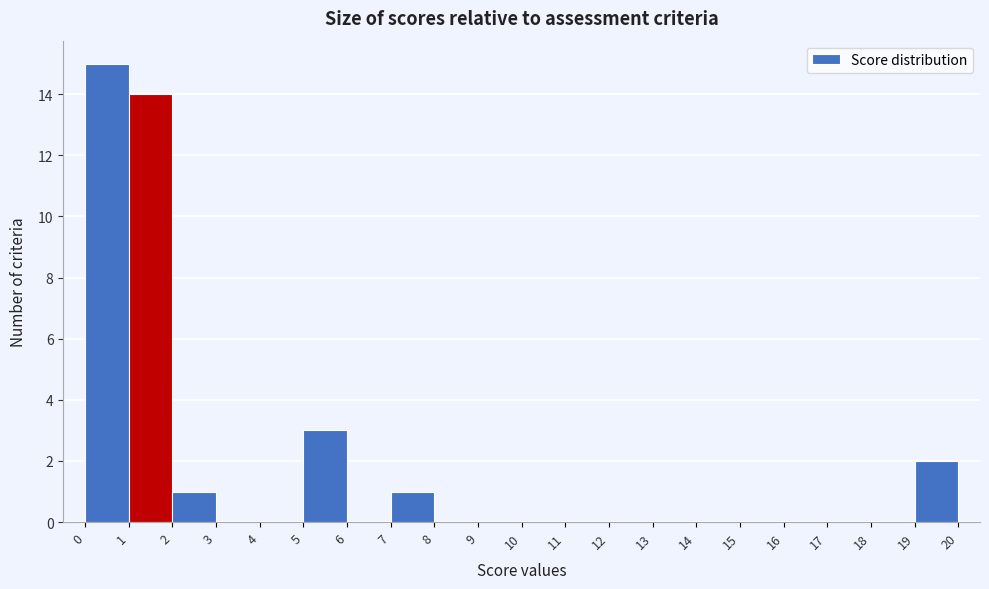

Over which range of the x-axis is the bar tallest?

0 to 1